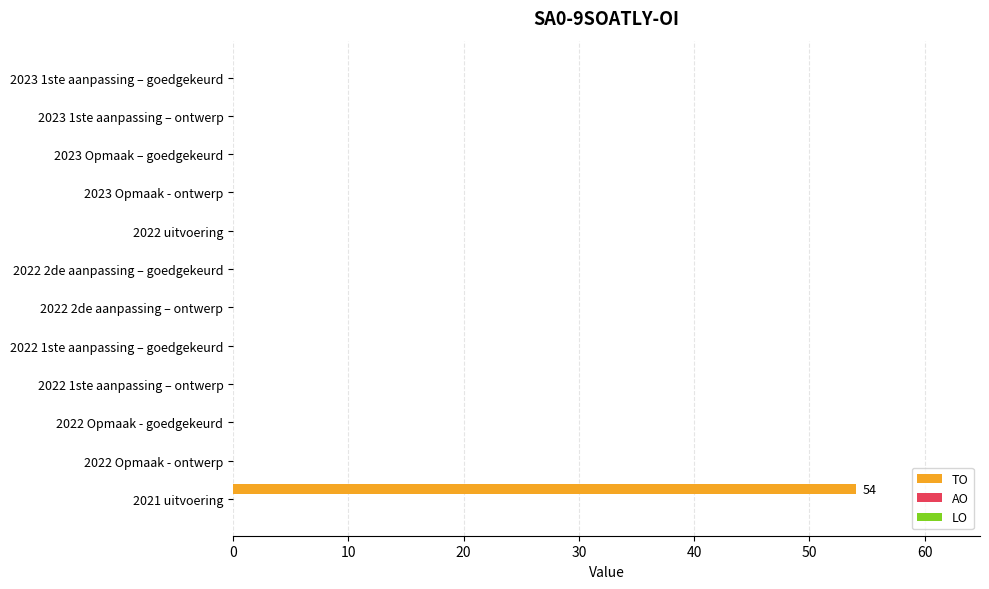

The chart shows a value of 0 at 2022 Opmaak - ontwerp. True or false?

True